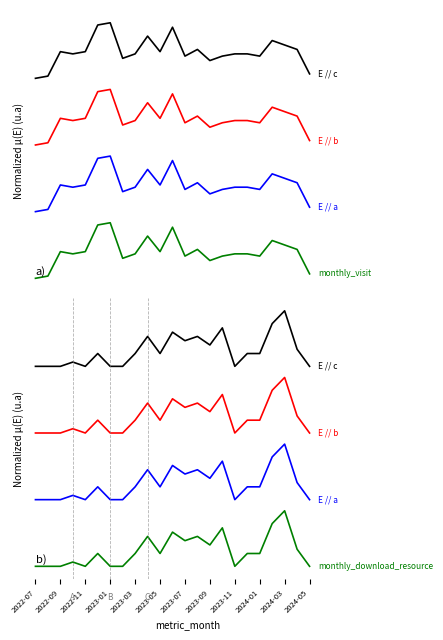

Is the value of E // a at 2023-09 greater than the value of monthly_download_resource at 2023-01?

Yes